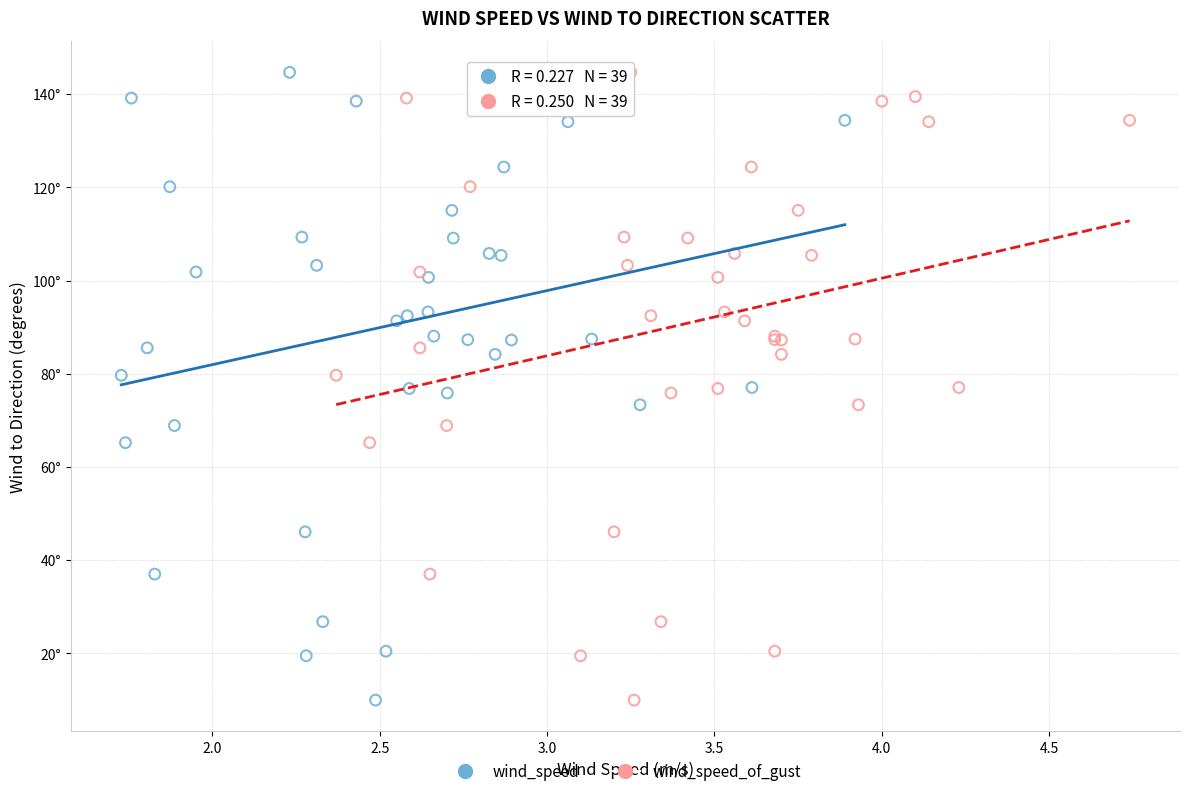

What are all the series names shown in the legend?

wind_speed, wind_speed_of_gust